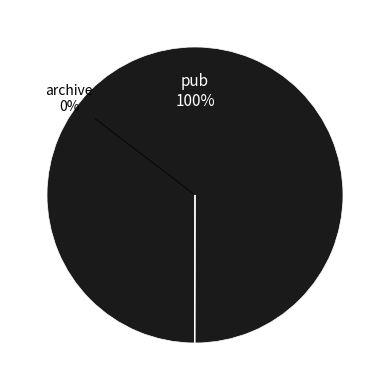

How many slices are in this pie chart?

2